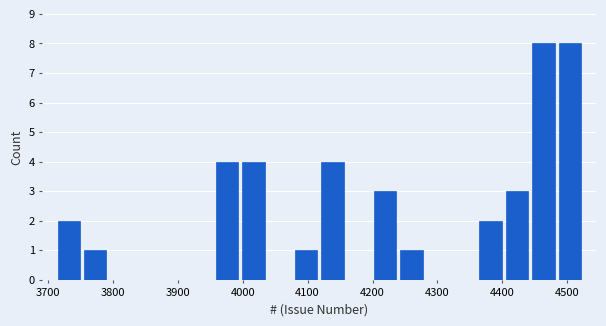

Reading left to right, transcribe this chart: for each bar, give the range it covers on the x-axis and its height. Neither the bar edges nor the heights are printed on the chart, so give them approximately, as read against the axes.

3710 to 3750: 2
3750 to 3790: 1
3790 to 3830: 0
3830 to 3870: 0
3870 to 3920: 0
3920 to 3960: 0
3960 to 4000: 4
4000 to 4040: 4
4040 to 4080: 0
4080 to 4120: 1
4120 to 4160: 4
4160 to 4200: 0
4200 to 4240: 3
4240 to 4280: 1
4280 to 4320: 0
4320 to 4360: 0
4360 to 4400: 2
4400 to 4440: 3
4440 to 4480: 8
4480 to 4520: 8